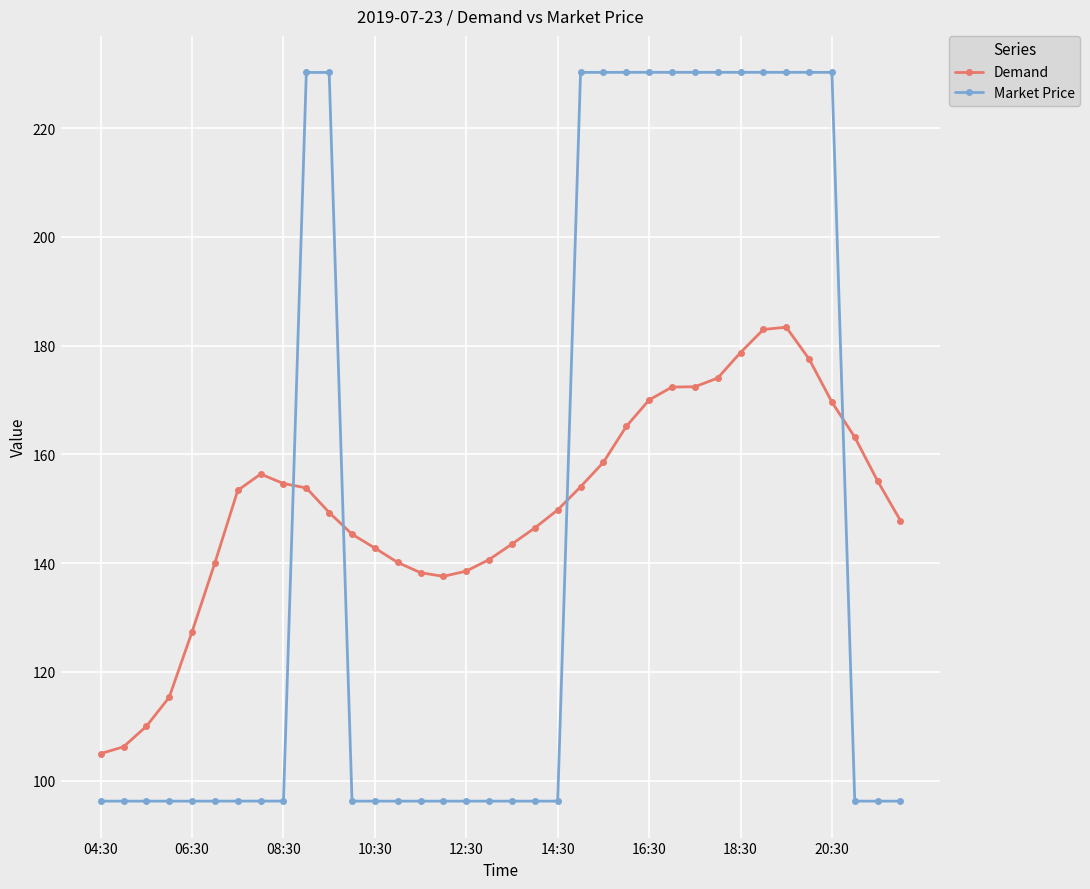

True or false: Demand has more than 1 interior local peaks.

True